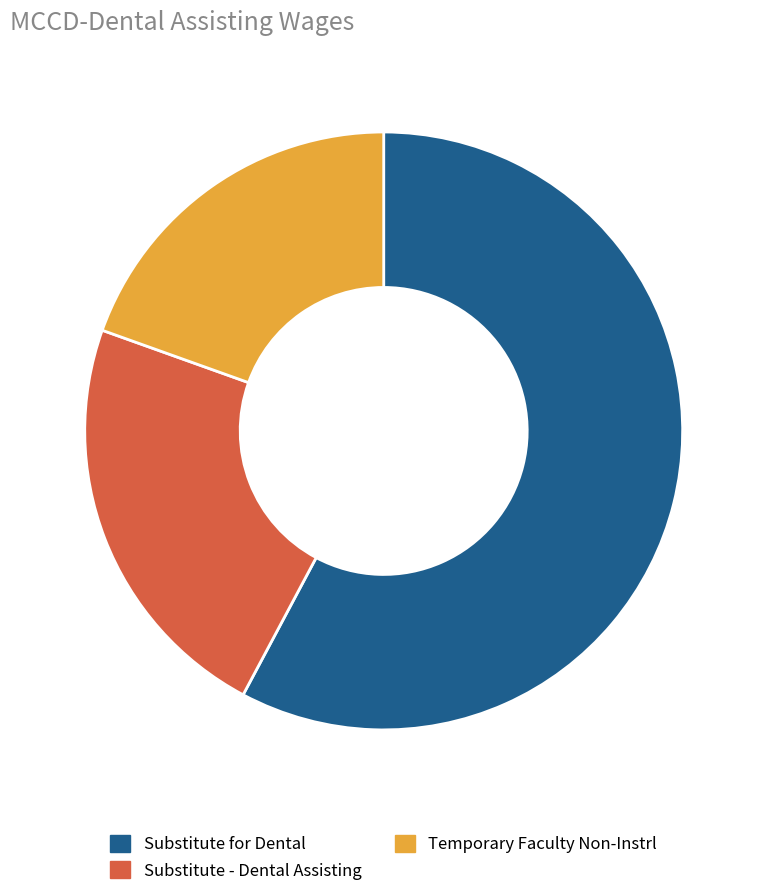

How many segments does this pie chart have?

3